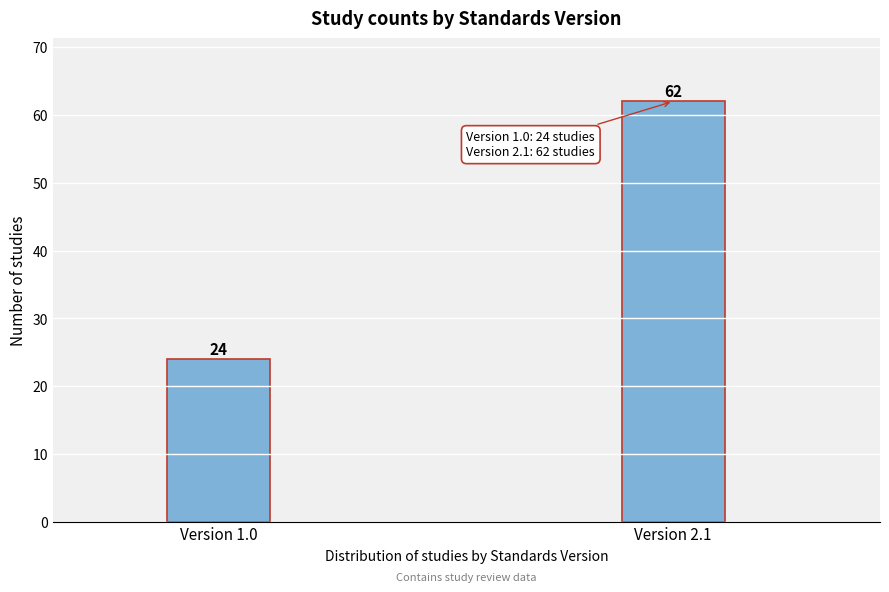

Reading right to left, extract all data points from this chart.

Version 2.1=62	Version 1.0=24